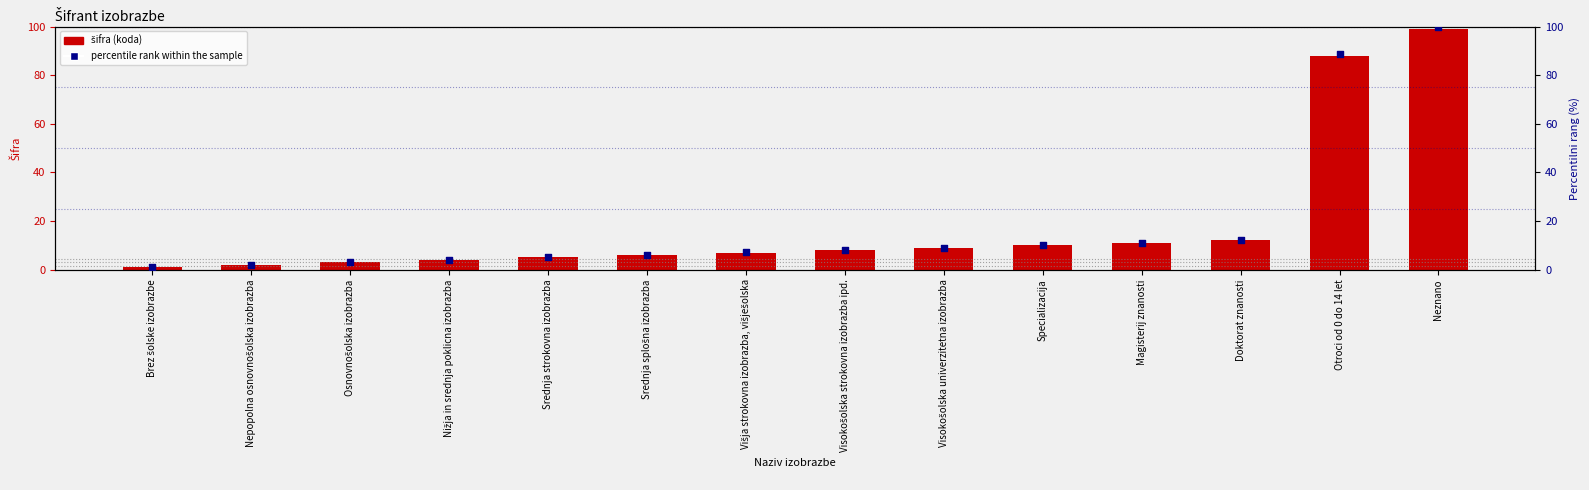

Which series has the largest total across all categories?

percentile rank within the sample